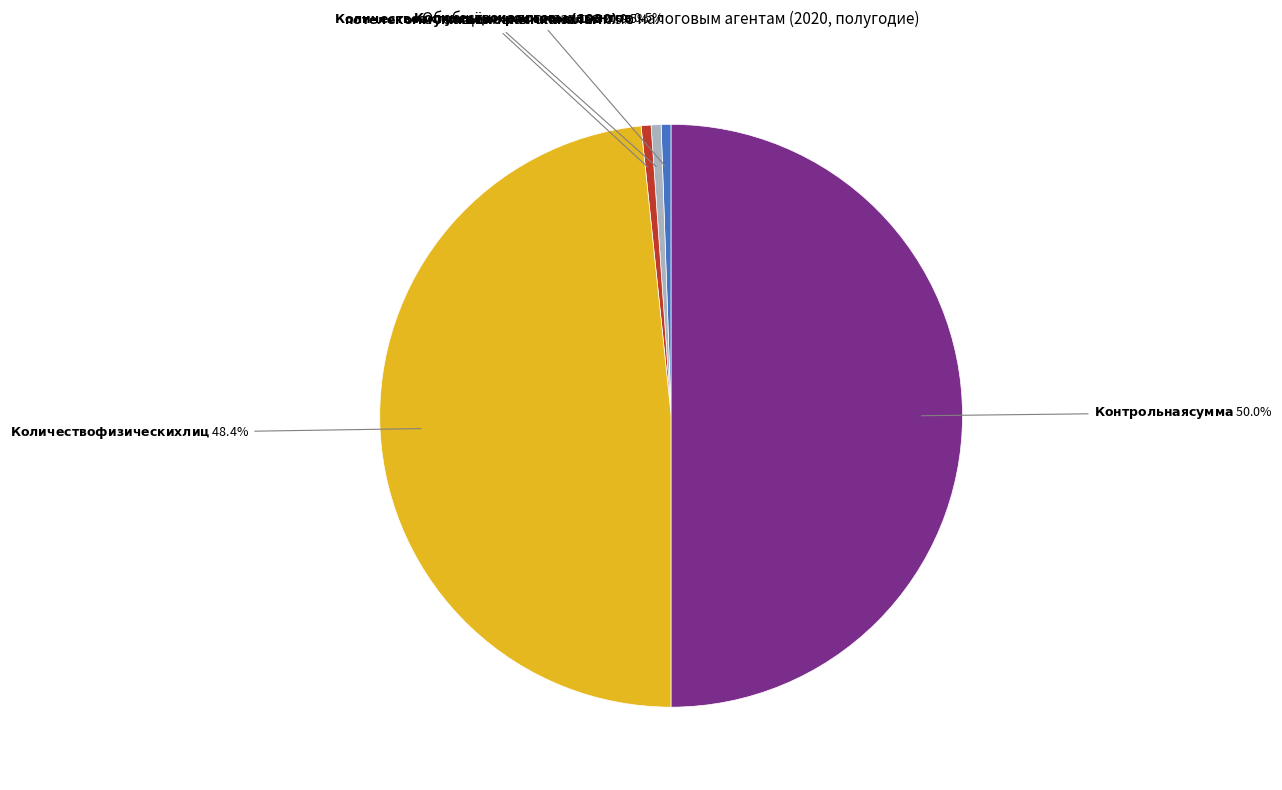

Rank the categories by value from highest to lowest.

Контрольная сумма, Количество физических лиц, Количество налоговых агентов, Количество актуальных расчетов (1030), по телекоммуникационным каналам, Количество актуальных расчетов (1020), на бумажном носителе